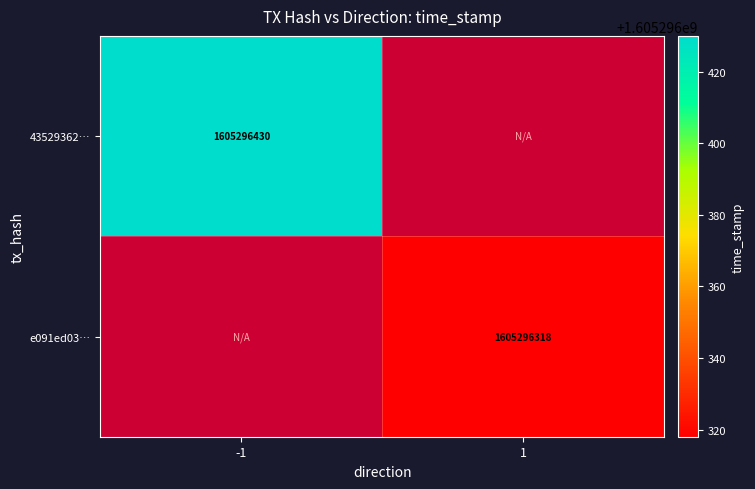

Is it true that e091ed03… equals 1605296318 at 1?

True